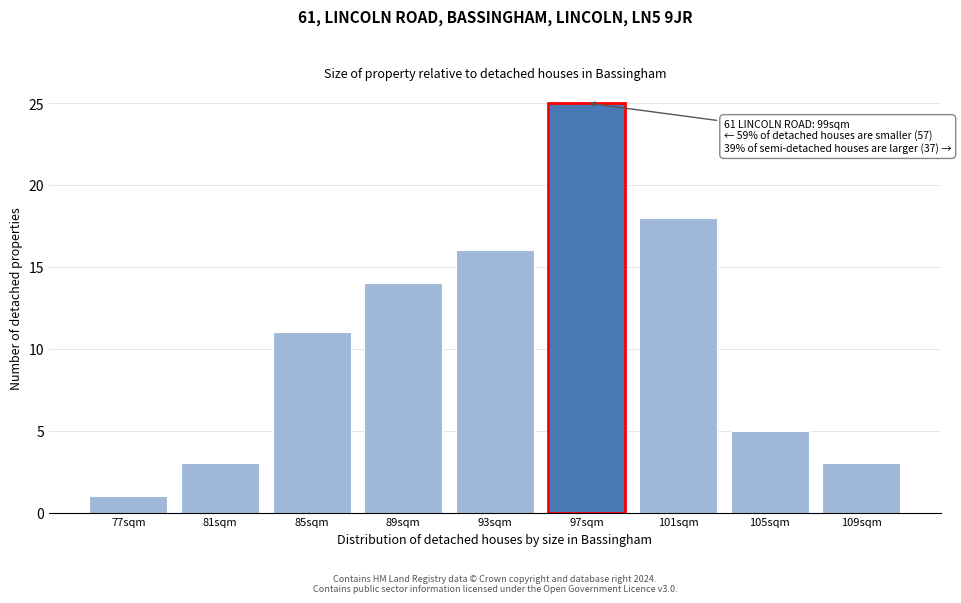

Reading left to right, transcribe all the data shown in this chart.

77sqm=1	81sqm=3	85sqm=11	89sqm=14	93sqm=16	97sqm=25	101sqm=18	105sqm=5	109sqm=3